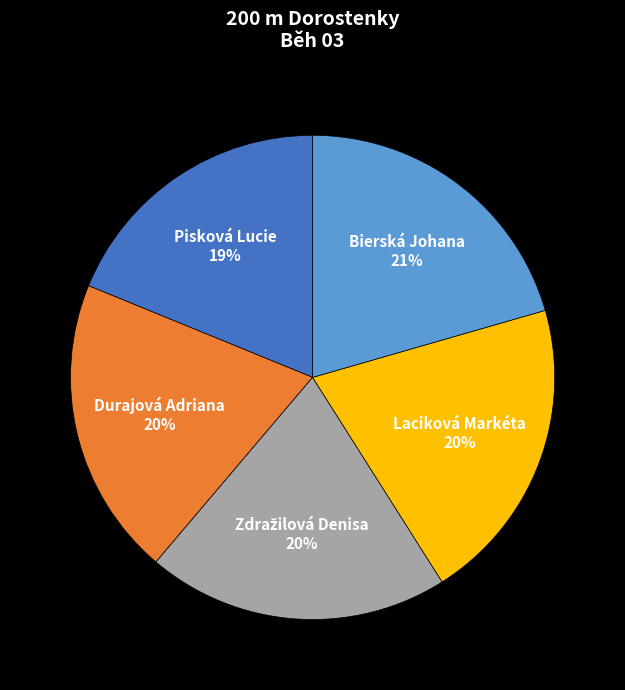

Which slice is the smallest?

Pisková Lucie